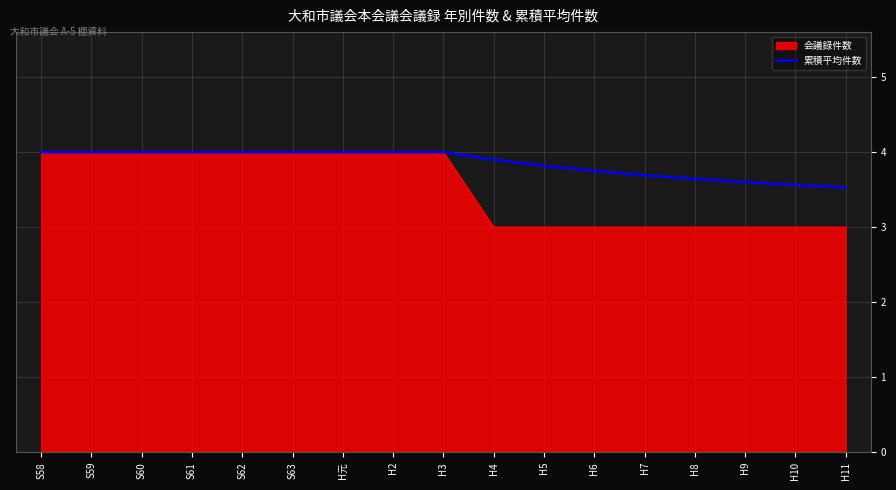

Which series has the widest spread of values?

会議録件数